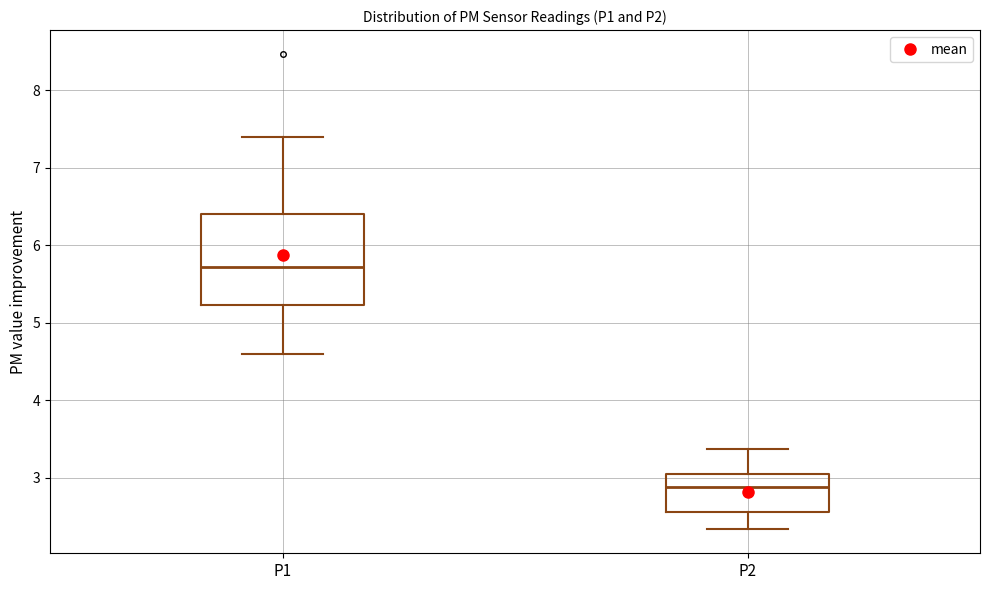

Where does the median line of the box for P1 sit on the y-axis? The values are not printed on the chart, so give them approximately, as read against the axis.

5.7